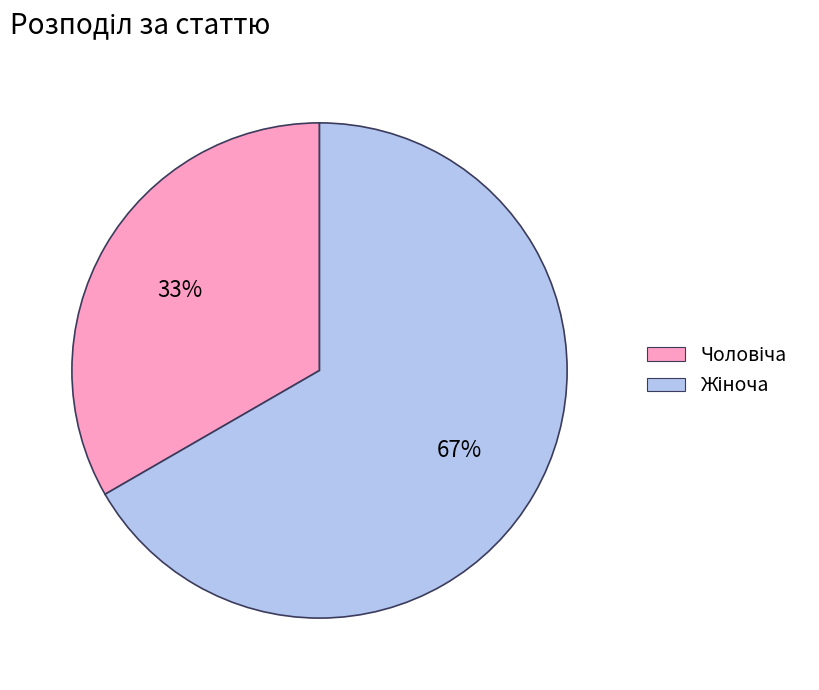

Does any single category account for the majority?

Yes